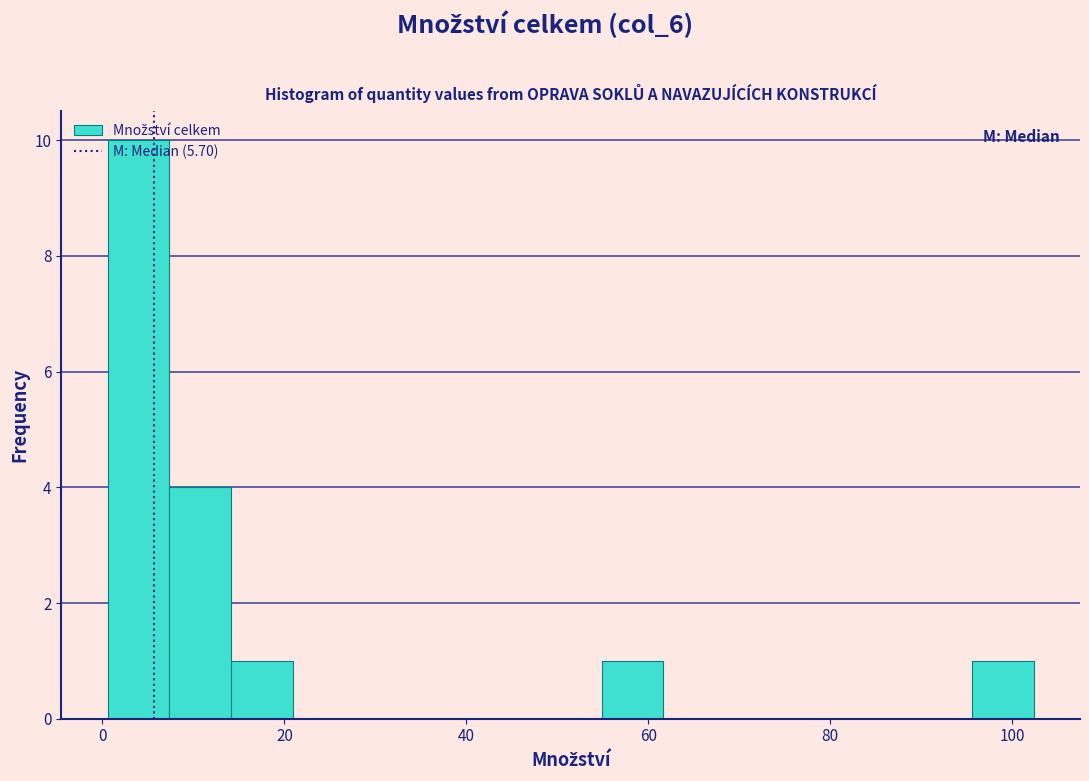

Around what value on the x-axis is the tallest bar? Give the approximate position of its centre, as read against the axis.

4